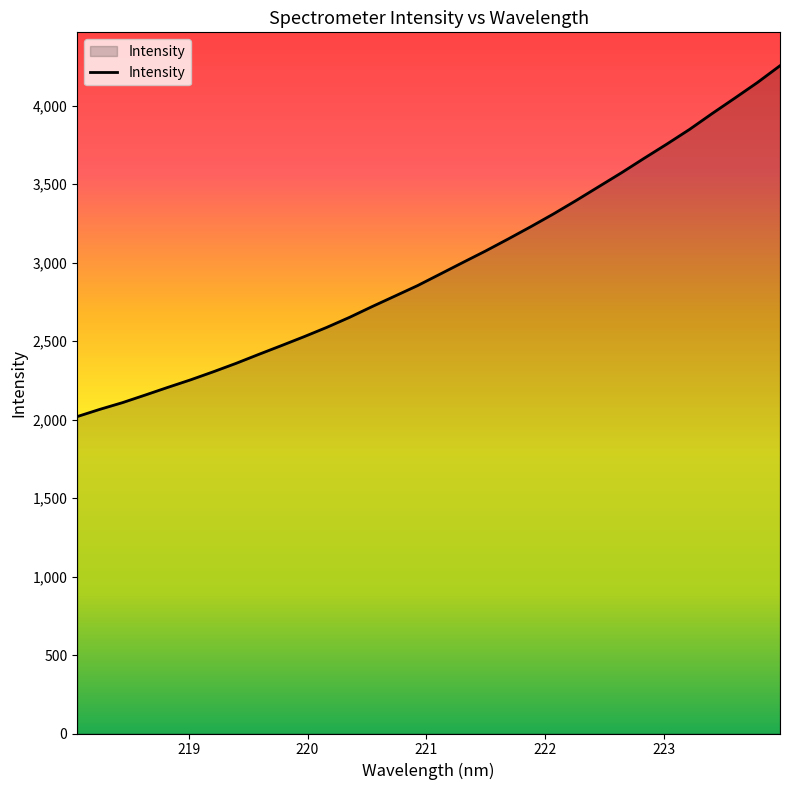

Reading left to right, transcribe all the data shown in this chart.

2018.9	2065.1	2107.9	2156.2	2205.4	2253.2	2304.4	2357.9	2415.1	2471.1	2528.0	2587.3	2650.9	2719.8	2786.3	2853.1	2926.7	3000.5	3073.6	3150.3	3228.8	3310.0	3395.5	3483.9	3572.1	3664.2	3754.6	3847.9	3949.1	4047.3	4146.8	4254.1